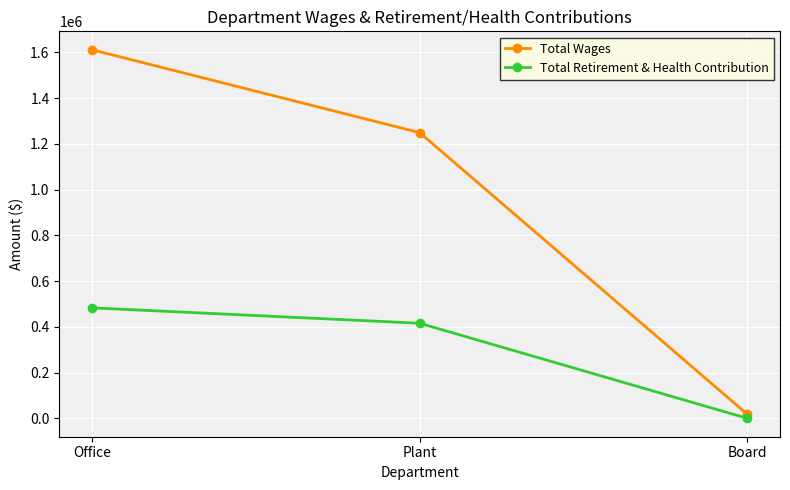

List the series in order of their peak value, highest first.

Total Wages, Total Retirement & Health Contribution